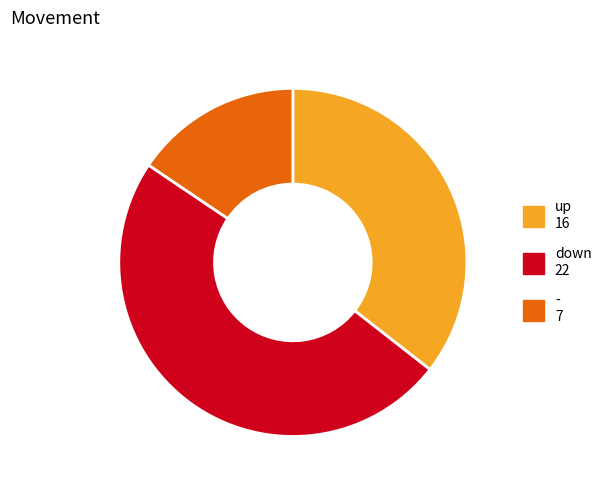

Does any single category account for the majority?

No